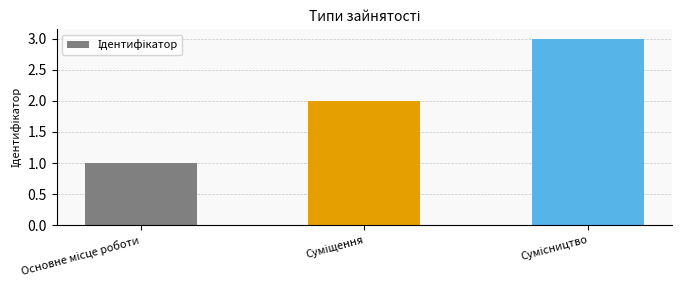

What is the sum of all values?

6